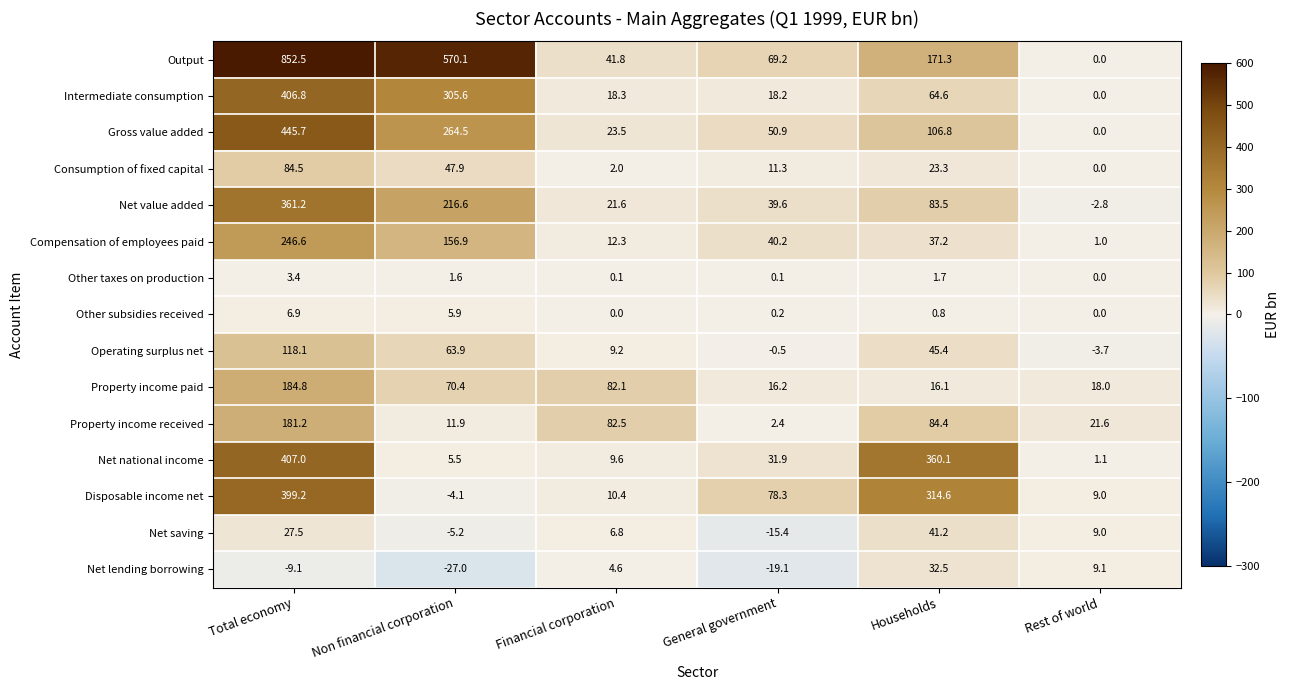

At which label is Operating surplus net closest to 57?

Non financial corporation